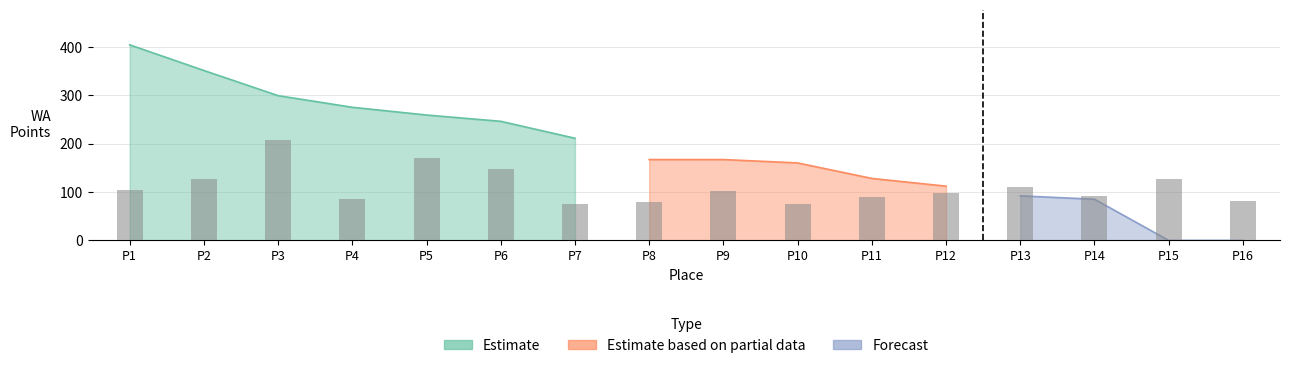

Reading left to right, what are all the values shown in this chart?

104.5	127.5	208.0	84.5	170.5	147.0	74.5	79.5	102.5	75.0	90.5	97.5	110.5	92.0	127.5	81.0